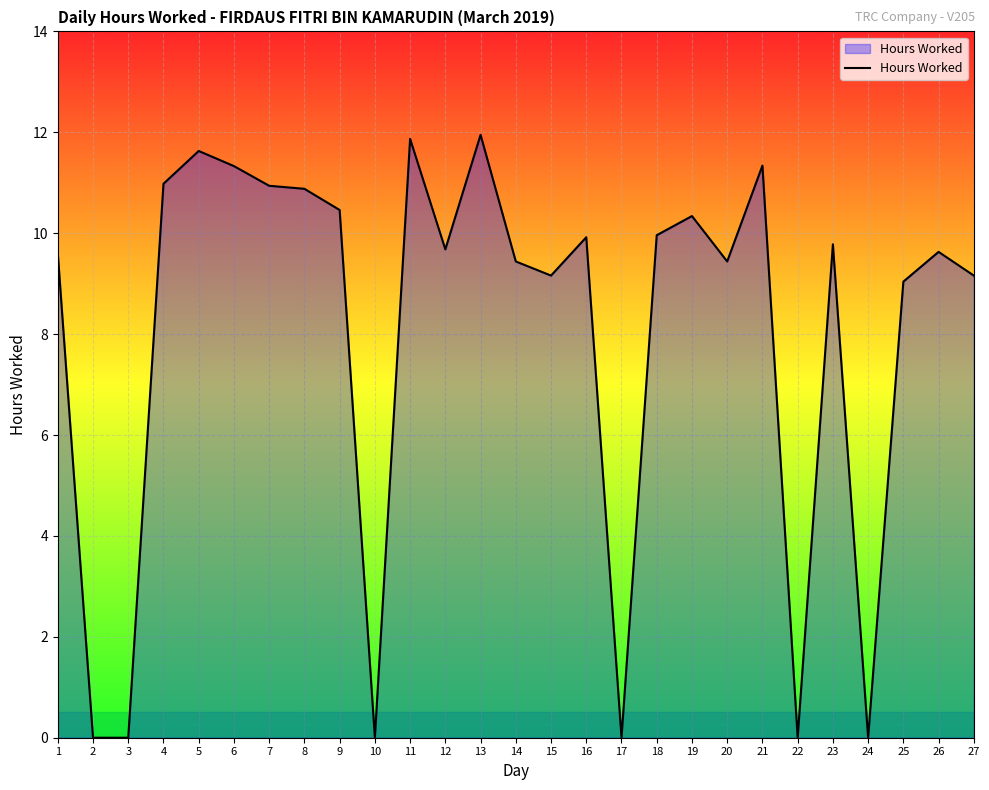

What is the average value?

8.0